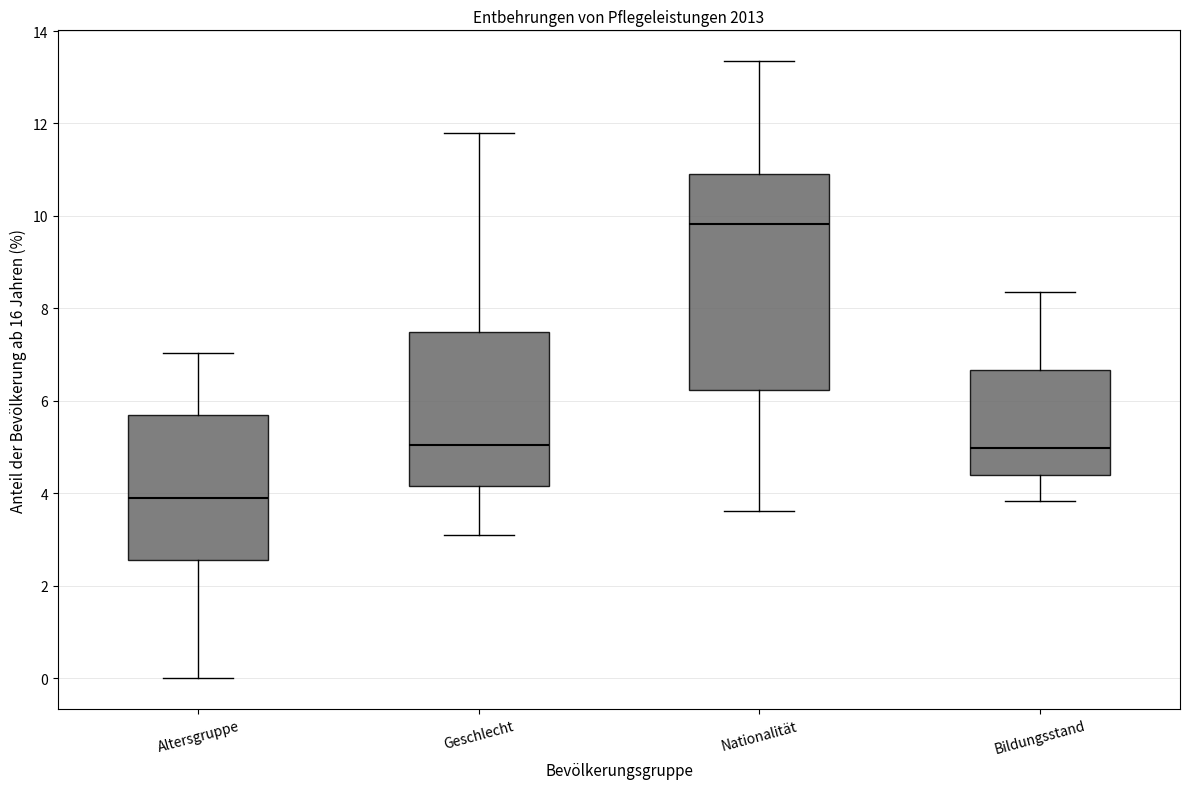

Reading left to right, read every box against the y-axis: the position of its median line, the range the box covers, and the ends of its whiskers. The values are not printed on the chart, so give them approximately, as read against the axis.

Altersgruppe: median 3.8, box 2.6 to 5.6, whiskers 0.0 to 7.0
Geschlecht: median 5.0, box 4.2 to 7.4, whiskers 3.2 to 11.8
Nationalität: median 9.8, box 6.2 to 11.0, whiskers 3.6 to 13.4
Bildungsstand: median 5.0, box 4.4 to 6.6, whiskers 3.8 to 8.4